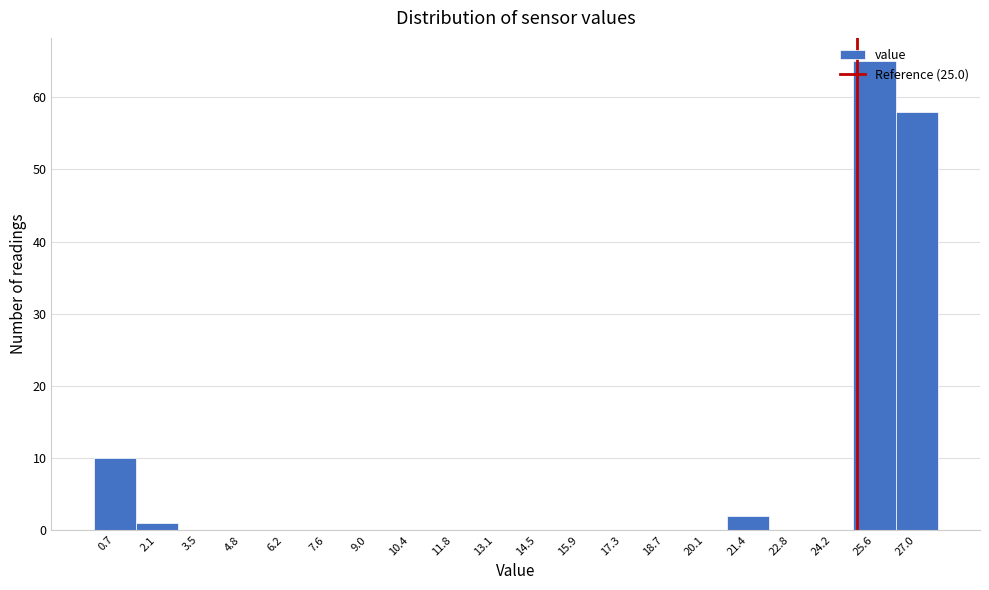

What is the height of the bar covering 26.2 to 27.6 on the x-axis? Neither the bar edges nor the heights are printed on the chart, so give them approximately, as read against the axes.

58